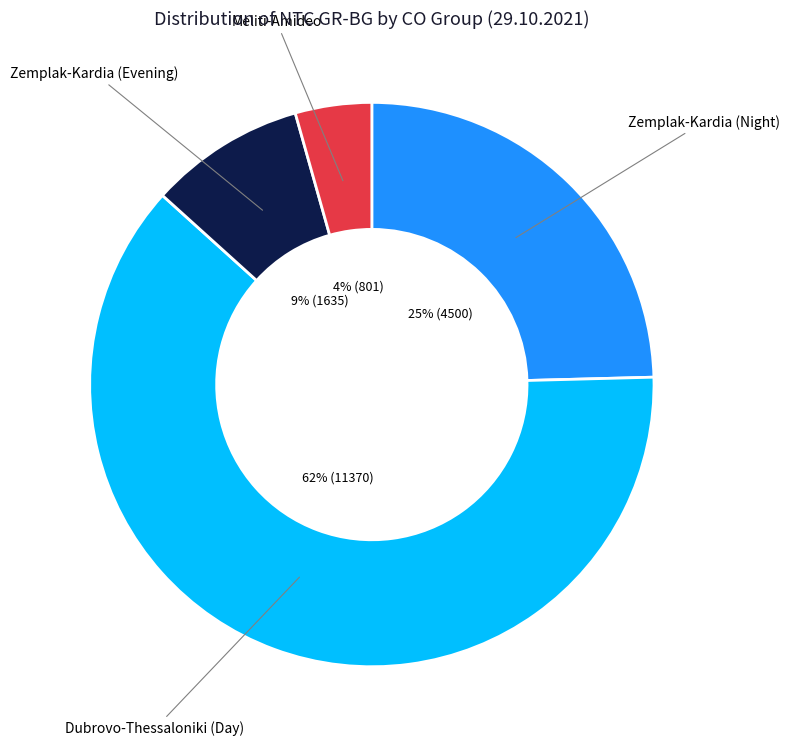

To the nearest percent, what is the difference between the largest and smallest slice percentages?

58%